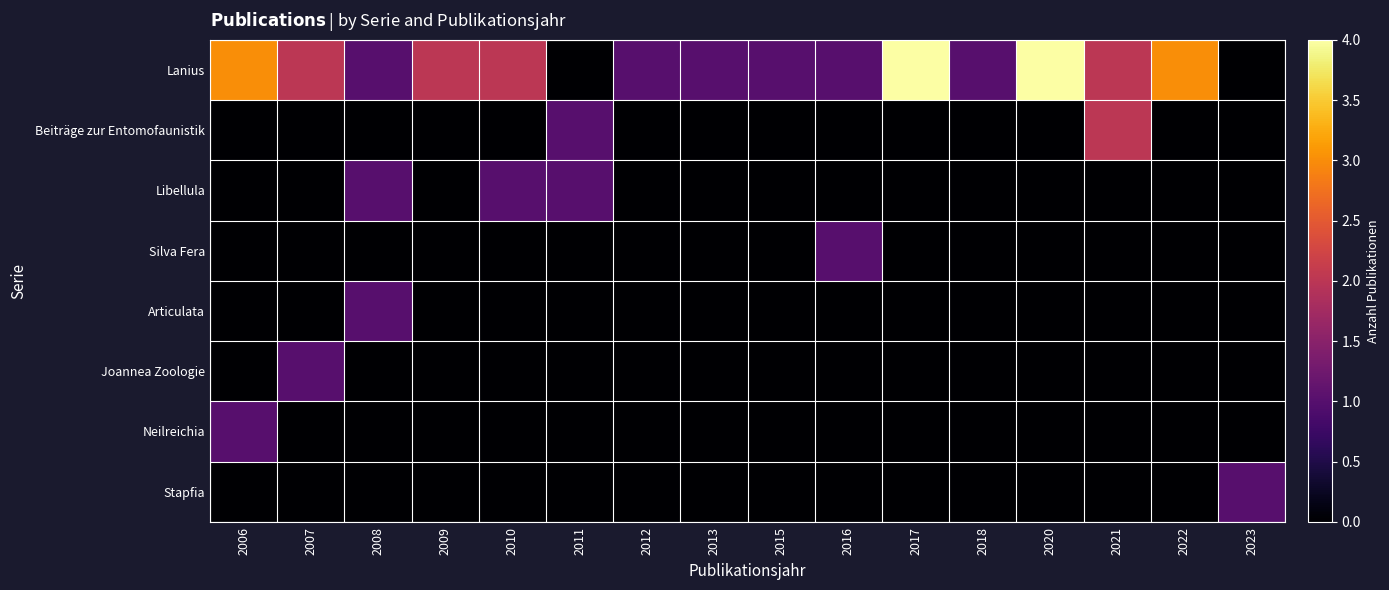

Reading right to left, list all the values displayed in this chart.

Lanius: 2023=0	2022=3	2021=2	2020=4	2018=1	2017=4	2016=1	2015=1	2013=1	2012=1	2011=0	2010=2	2009=2	2008=1	2007=2	2006=3
Beiträge zur Entomofaunistik: 2023=0	2022=0	2021=2	2020=0	2018=0	2017=0	2016=0	2015=0	2013=0	2012=0	2011=1	2010=0	2009=0	2008=0	2007=0	2006=0
Libellula: 2023=0	2022=0	2021=0	2020=0	2018=0	2017=0	2016=0	2015=0	2013=0	2012=0	2011=1	2010=1	2009=0	2008=1	2007=0	2006=0
Silva Fera: 2023=0	2022=0	2021=0	2020=0	2018=0	2017=0	2016=1	2015=0	2013=0	2012=0	2011=0	2010=0	2009=0	2008=0	2007=0	2006=0
Articulata: 2023=0	2022=0	2021=0	2020=0	2018=0	2017=0	2016=0	2015=0	2013=0	2012=0	2011=0	2010=0	2009=0	2008=1	2007=0	2006=0
Joannea Zoologie: 2023=0	2022=0	2021=0	2020=0	2018=0	2017=0	2016=0	2015=0	2013=0	2012=0	2011=0	2010=0	2009=0	2008=0	2007=1	2006=0
Neilreichia: 2023=0	2022=0	2021=0	2020=0	2018=0	2017=0	2016=0	2015=0	2013=0	2012=0	2011=0	2010=0	2009=0	2008=0	2007=0	2006=1
Stapfia: 2023=1	2022=0	2021=0	2020=0	2018=0	2017=0	2016=0	2015=0	2013=0	2012=0	2011=0	2010=0	2009=0	2008=0	2007=0	2006=0